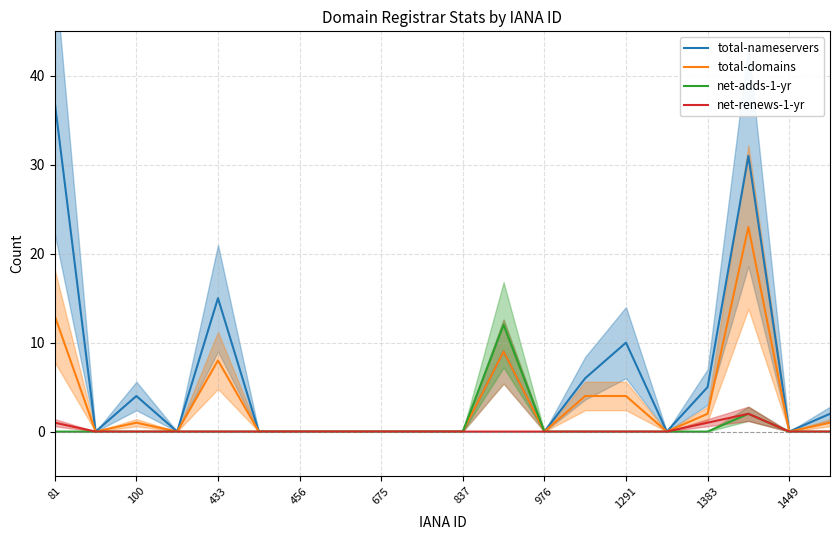

True or false: net-adds-1-yr has a value of 7 at 837.

False